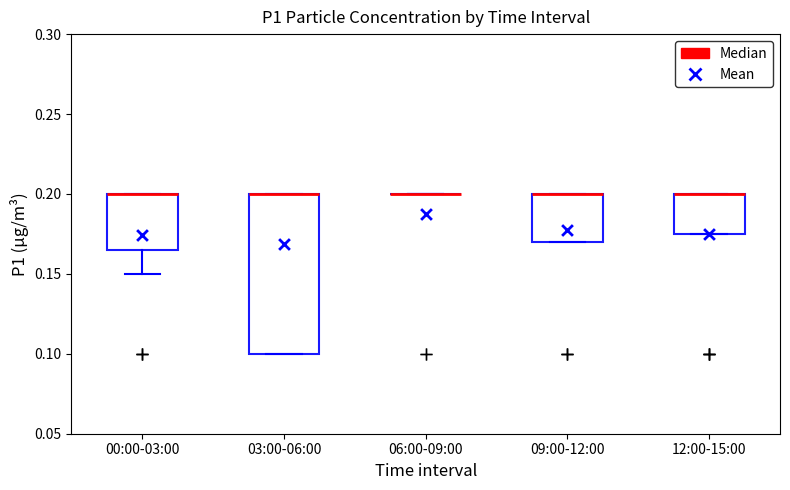

Which box is the tallest, from its lower edge to its upper edge?

03:00-06:00